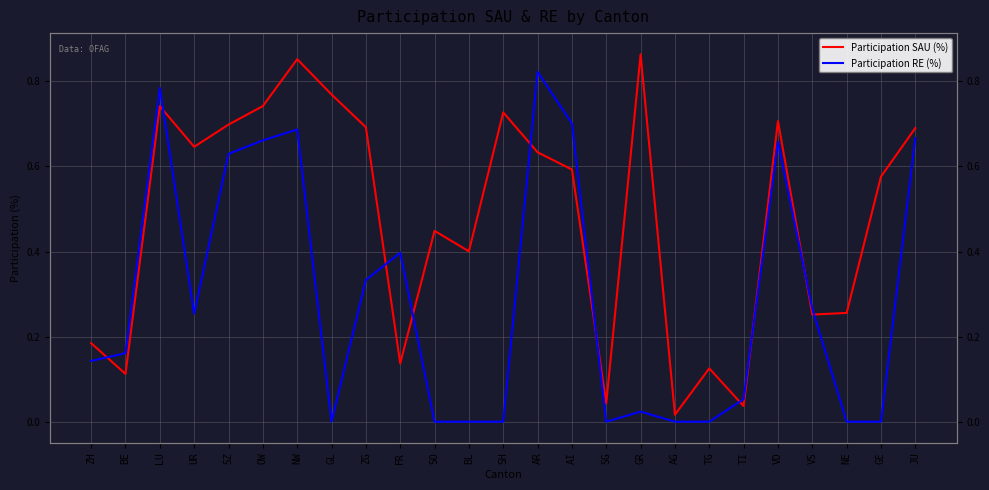

Reading right to left, transcribe all the data shown in this chart.

Participation SAU (%): JU=0.7	GE=0.6	NE=0.3	VS=0.3	VD=0.7	TI=0.0	TG=0.1	AG=0.0	GR=0.9	SG=0.0	AI=0.6	AR=0.6	SH=0.7	BL=0.4	SO=0.4	FR=0.1	ZG=0.7	GL=0.8	NW=0.9	OW=0.7	SZ=0.7	UR=0.6	LU=0.7	BE=0.1	ZH=0.2
Participation RE (%): JU=0.7	GE=0.0	NE=0.0	VS=0.3	VD=0.7	TI=0.1	TG=0.0	AG=0.0	GR=0.0	SG=0.0	AI=0.7	AR=0.8	SH=0.0	BL=0.0	SO=0.0	FR=0.4	ZG=0.3	GL=0.0	NW=0.7	OW=0.7	SZ=0.6	UR=0.3	LU=0.8	BE=0.2	ZH=0.1